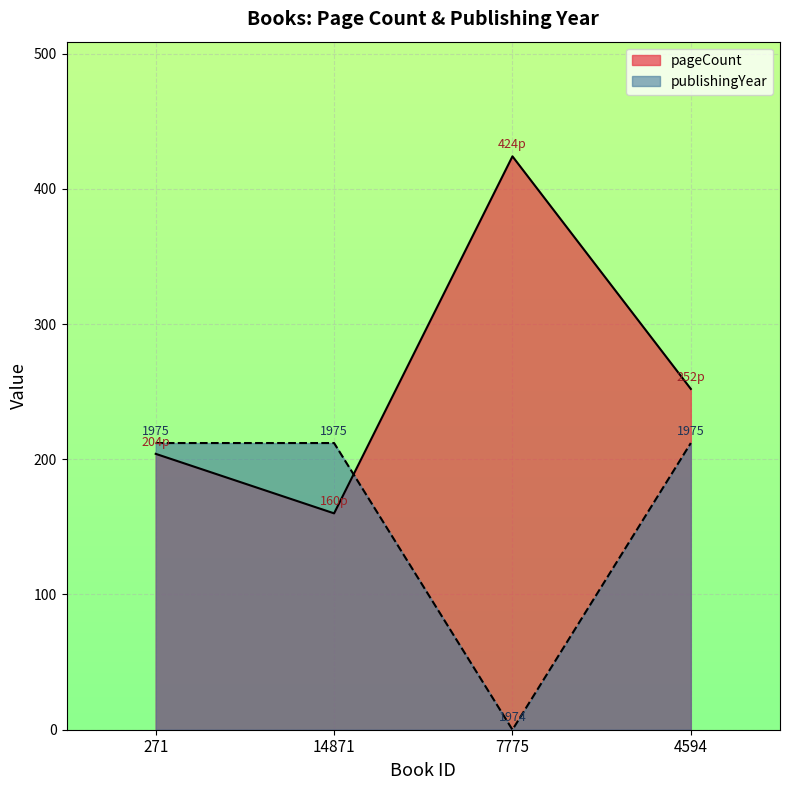

What are all the series names shown in the legend?

pageCount, publishingYear